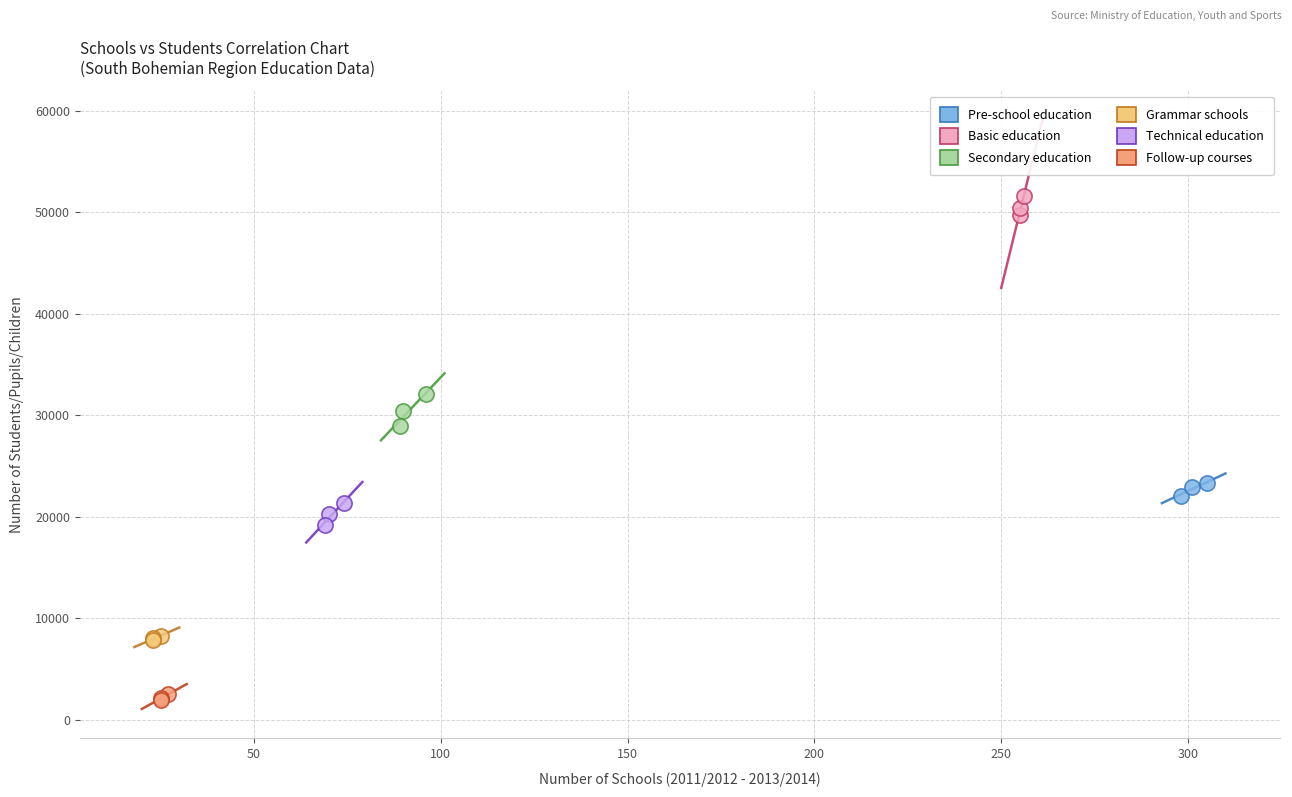

Which series reaches the maximum Y coordinate?

Basic education